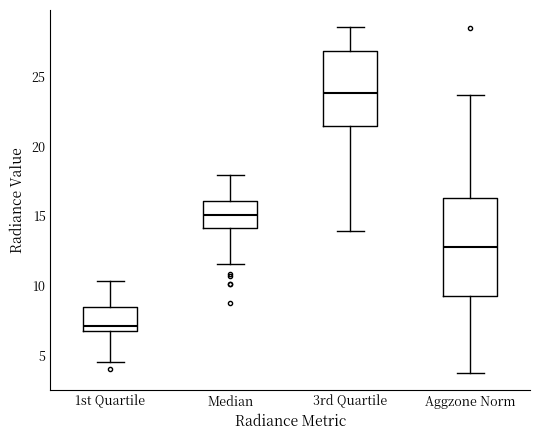

Where is the lower edge of the box for 3rd Quartile on the y-axis? The values are not printed on the chart, so give them approximately, as read against the axis.

21.5